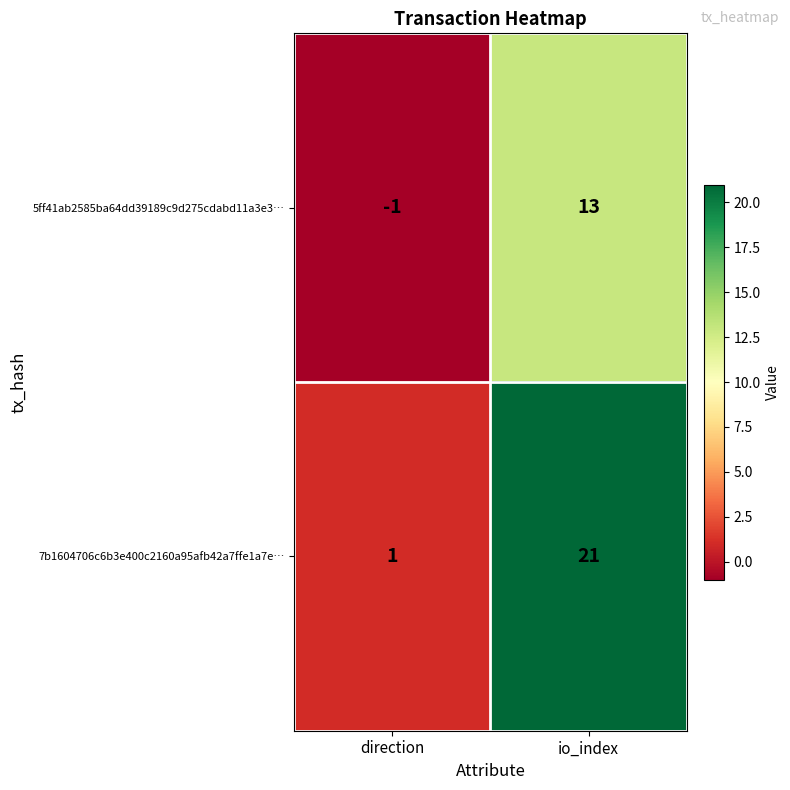

How many data points does each series have?

2